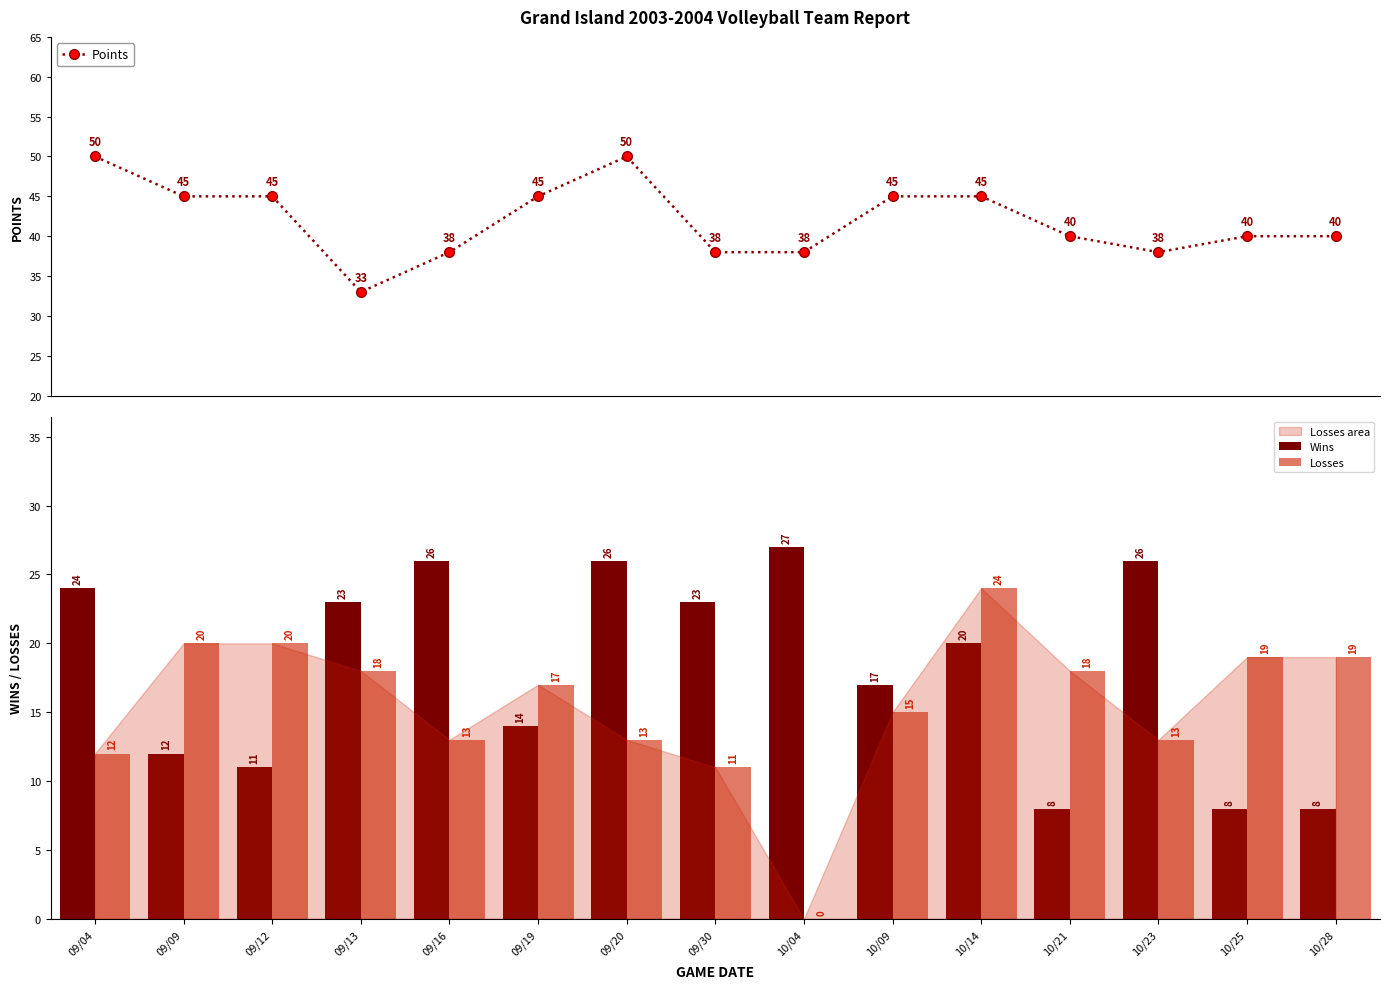

At which label does Points reach its peak?

09/04